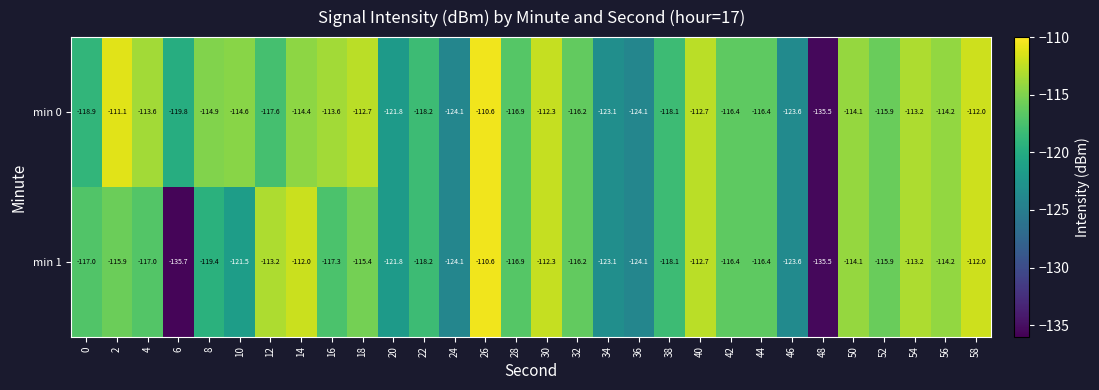

Which series has the largest range (max minus min)?

min 1